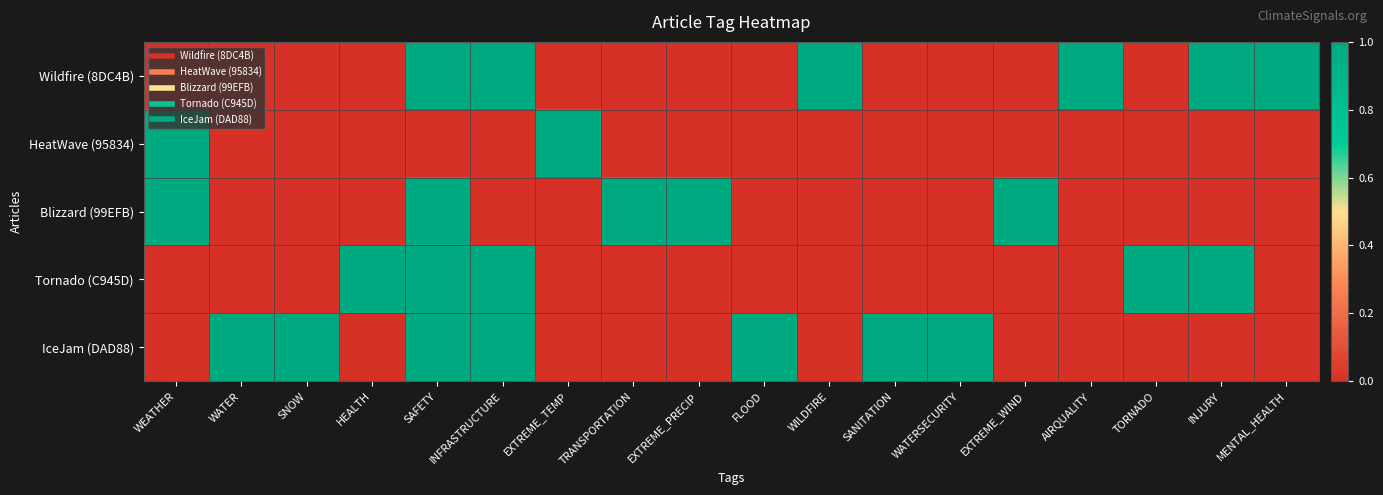

Reading left to right, what are all the values shown in this chart?

Wildfire (8DC4B): WEATHER=0	WATER=0	SNOW=0	HEALTH=0	SAFETY=1	INFRASTRUCTURE=1	EXTREME_TEMP=0	TRANSPORTATION=0	EXTREME_PRECIP=0	FLOOD=0	WILDFIRE=1	SANITATION=0	WATERSECURITY=0	EXTREME_WIND=0	AIRQUALITY=1	TORNADO=0	INJURY=1	MENTAL_HEALTH=1
HeatWave (95834): WEATHER=1	WATER=0	SNOW=0	HEALTH=0	SAFETY=0	INFRASTRUCTURE=0	EXTREME_TEMP=1	TRANSPORTATION=0	EXTREME_PRECIP=0	FLOOD=0	WILDFIRE=0	SANITATION=0	WATERSECURITY=0	EXTREME_WIND=0	AIRQUALITY=0	TORNADO=0	INJURY=0	MENTAL_HEALTH=0
Blizzard (99EFB): WEATHER=1	WATER=0	SNOW=0	HEALTH=0	SAFETY=1	INFRASTRUCTURE=0	EXTREME_TEMP=0	TRANSPORTATION=1	EXTREME_PRECIP=1	FLOOD=0	WILDFIRE=0	SANITATION=0	WATERSECURITY=0	EXTREME_WIND=1	AIRQUALITY=0	TORNADO=0	INJURY=0	MENTAL_HEALTH=0
Tornado (C945D): WEATHER=0	WATER=0	SNOW=0	HEALTH=1	SAFETY=1	INFRASTRUCTURE=1	EXTREME_TEMP=0	TRANSPORTATION=0	EXTREME_PRECIP=0	FLOOD=0	WILDFIRE=0	SANITATION=0	WATERSECURITY=0	EXTREME_WIND=0	AIRQUALITY=0	TORNADO=1	INJURY=1	MENTAL_HEALTH=0
IceJam (DAD88): WEATHER=0	WATER=1	SNOW=1	HEALTH=0	SAFETY=1	INFRASTRUCTURE=1	EXTREME_TEMP=0	TRANSPORTATION=0	EXTREME_PRECIP=0	FLOOD=1	WILDFIRE=0	SANITATION=1	WATERSECURITY=1	EXTREME_WIND=0	AIRQUALITY=0	TORNADO=0	INJURY=0	MENTAL_HEALTH=0